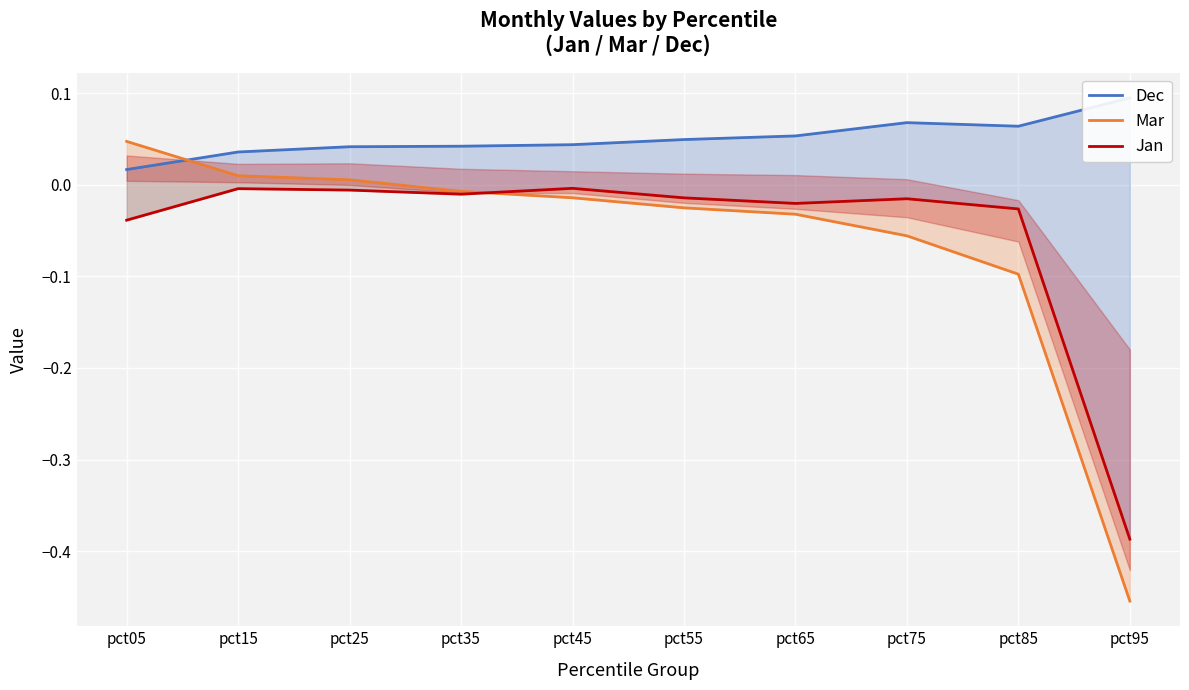

What is the difference between the maximum and second lowest values in the Dec series?

0.1